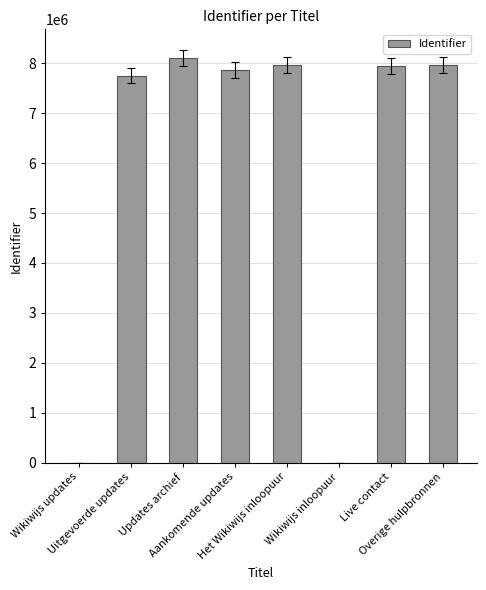

What is the average value?

5949854